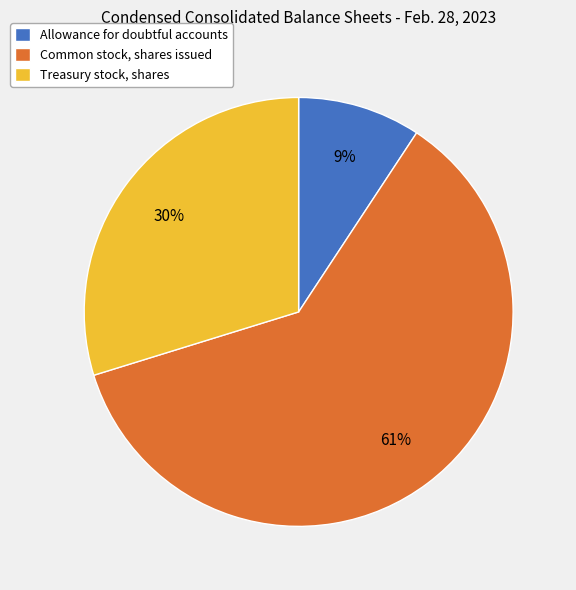

To the nearest percent, what portion does Allowance for doubtful accounts represent?

9%